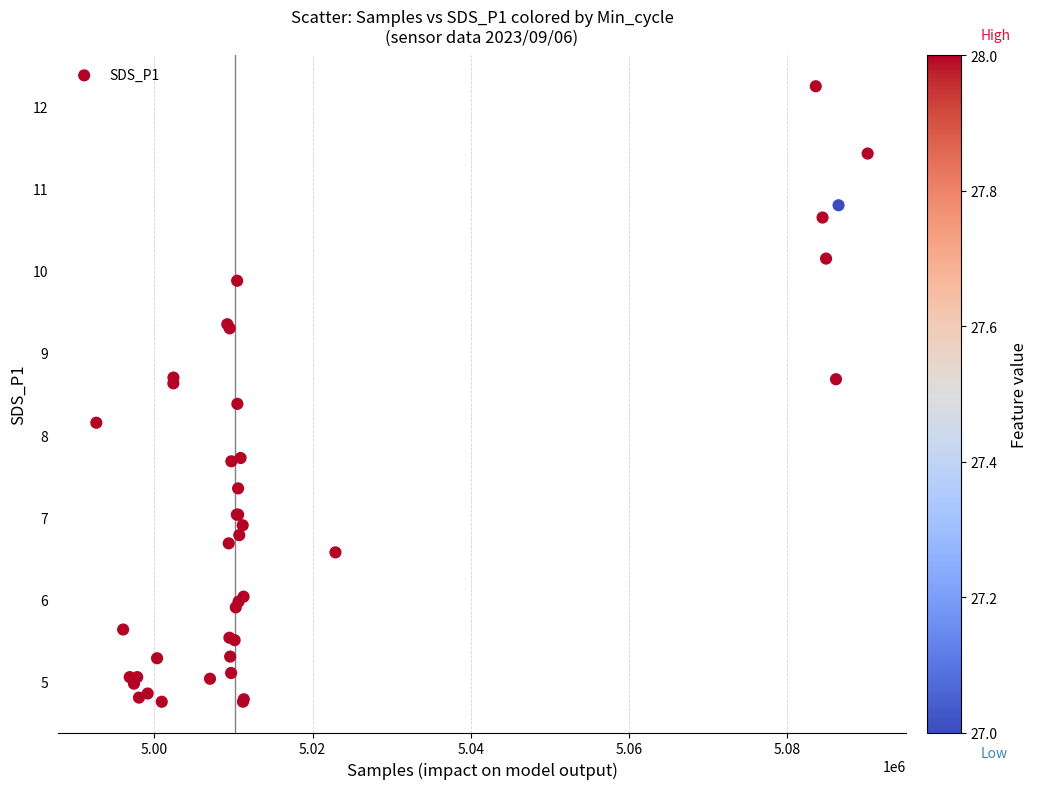

What Y value in the scatter plot is closest to 8?

8.2